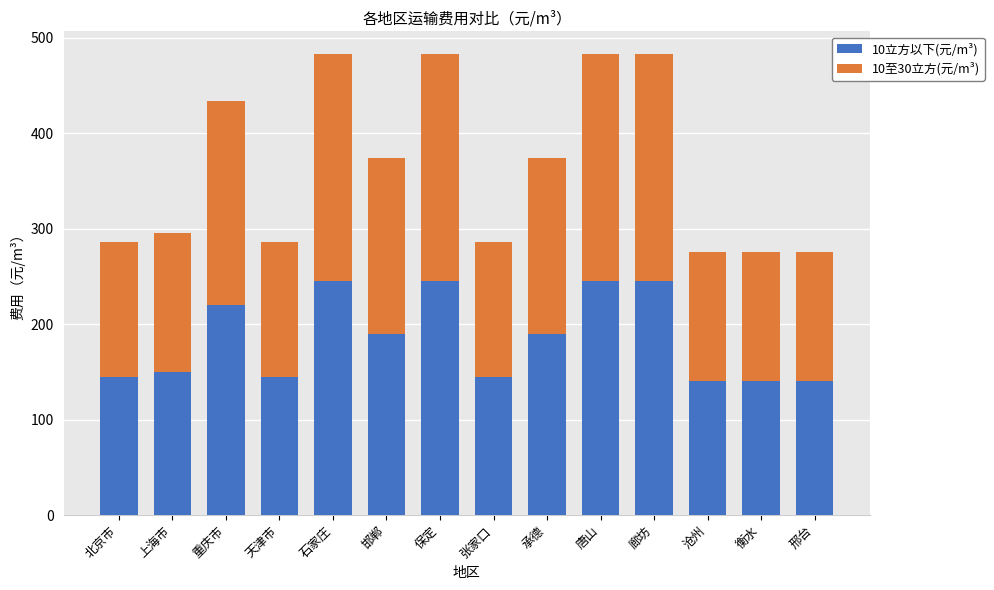

Is it true that 10立方以下(元/m³) equals 140.0 at 沧州?

True